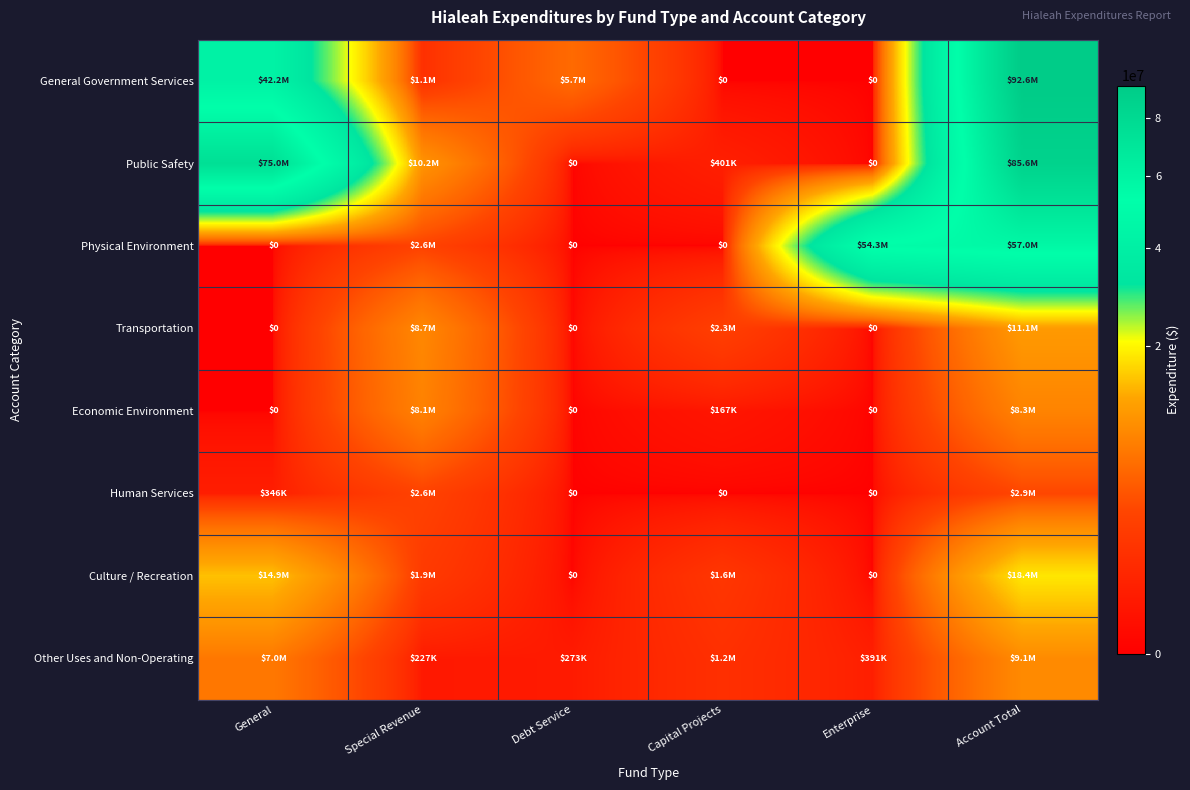

List the labels in order of Human Services value, largest first.

Account Total, Special Revenue, General, Debt Service, Capital Projects, Enterprise